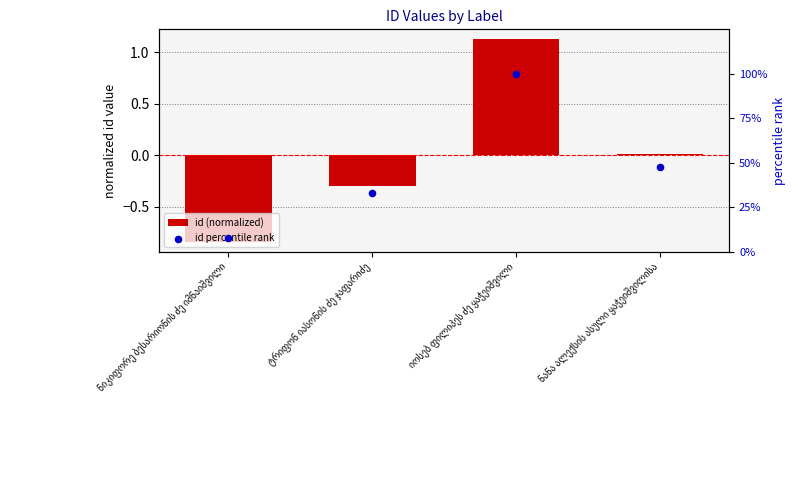

What are all the series names shown in the legend?

id (normalized), id percentile rank